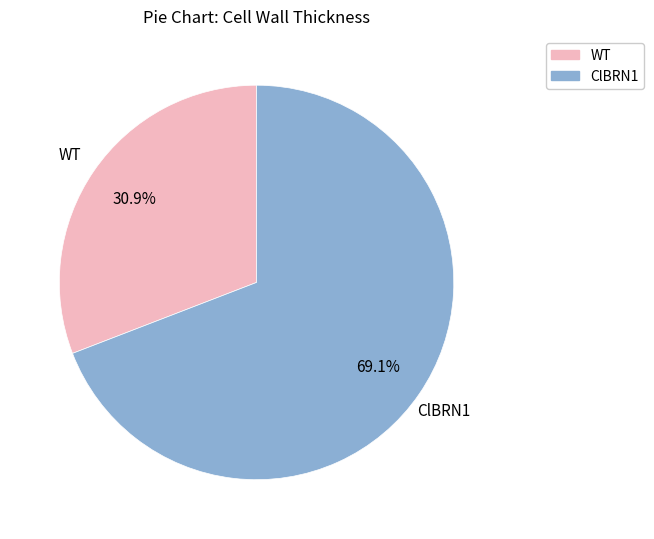

Is there any slice that represents more than half of the pie?

Yes